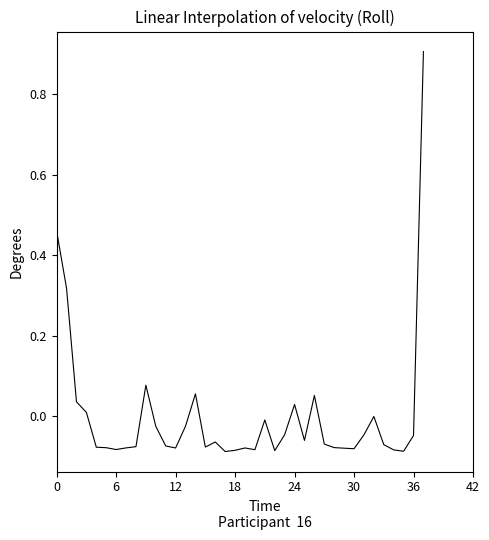

What is the maximum value shown in the chart?

0.9